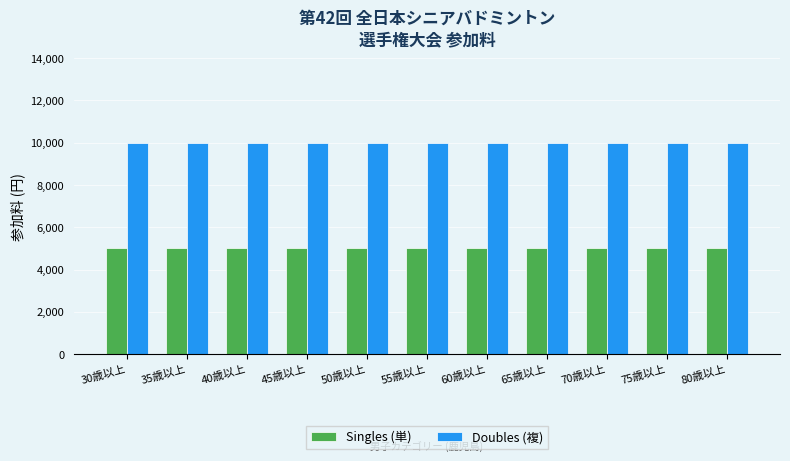

What is the label of the 9th bar from the right?

40歳以上